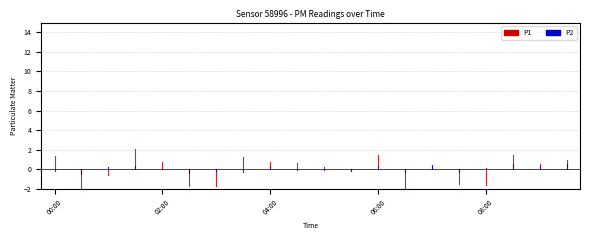

What is the difference between the P2 values at 02:00 and 00:00?

0.2